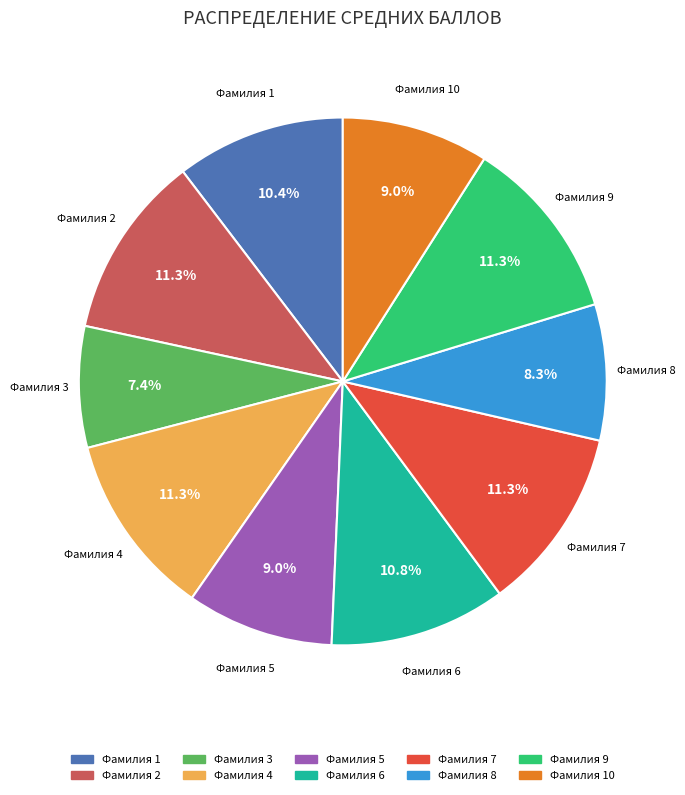

Is there any slice that represents more than half of the pie?

No